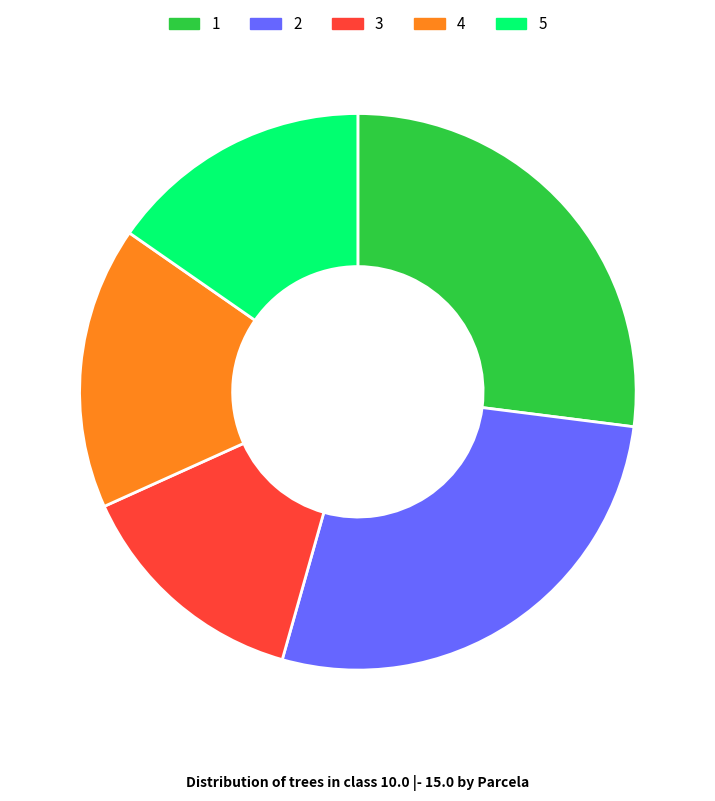

Approximately how many times larger is the value at 2 compared to 3?

2.0